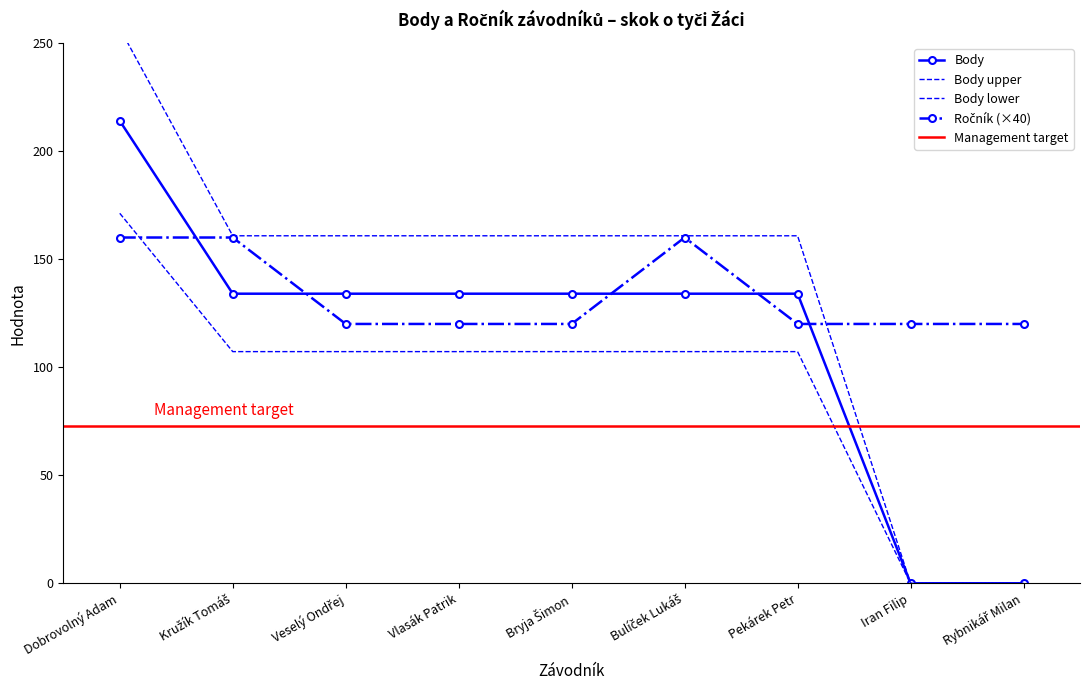

True or false: Body has a value of 242.1 at Dobrovolný Adam.

False